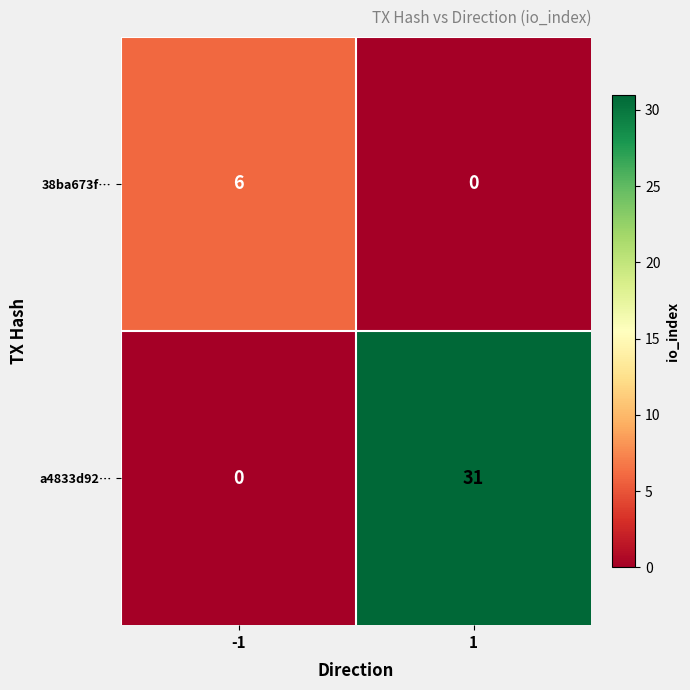

How many series are shown in this chart?

2